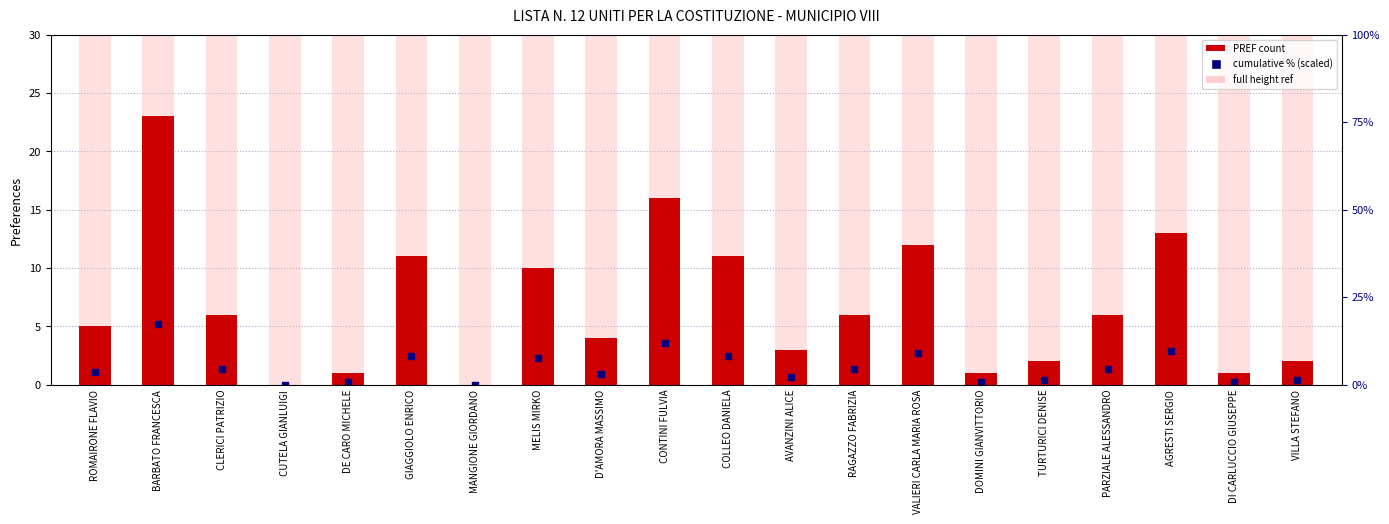

Which series has the largest total across all categories?

full height ref